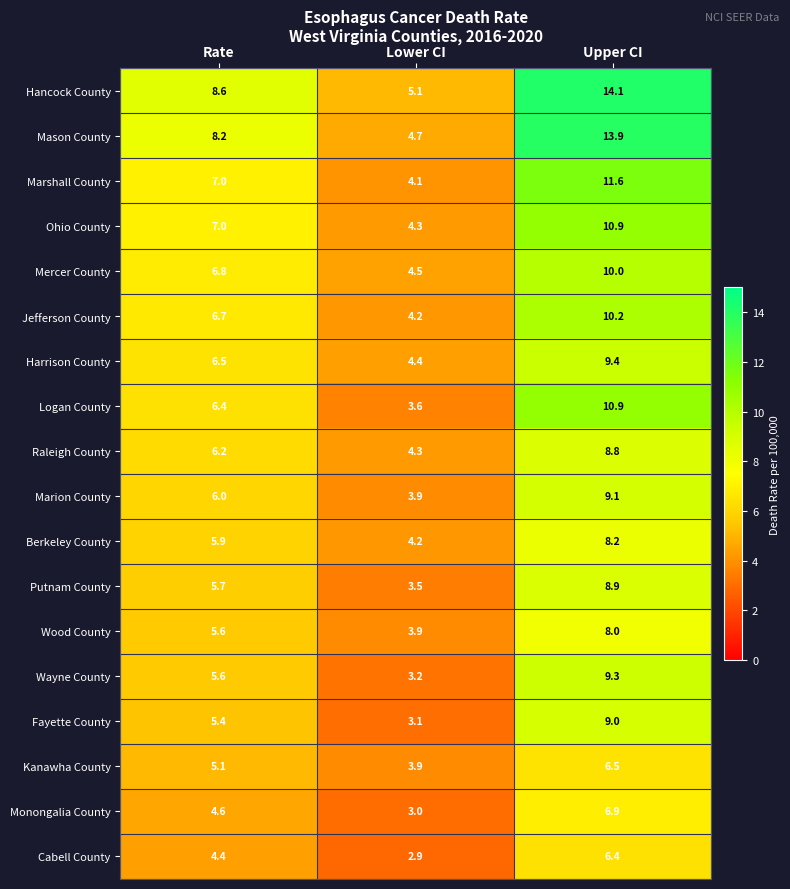

Which series has the largest total across all categories?

Hancock County